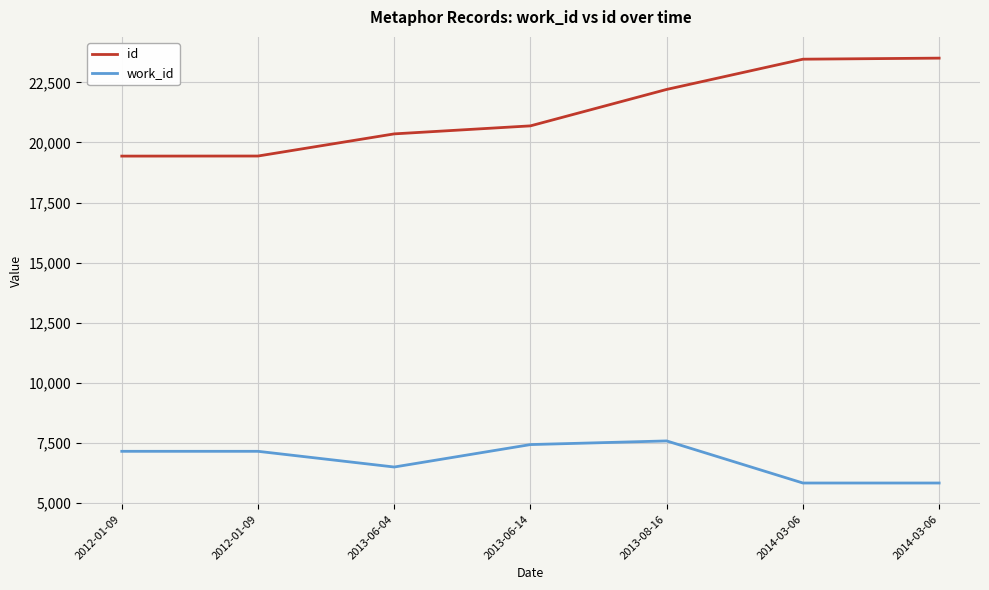

What is the sum of the id values at 2012-01-09 and 2013-06-04?

39788